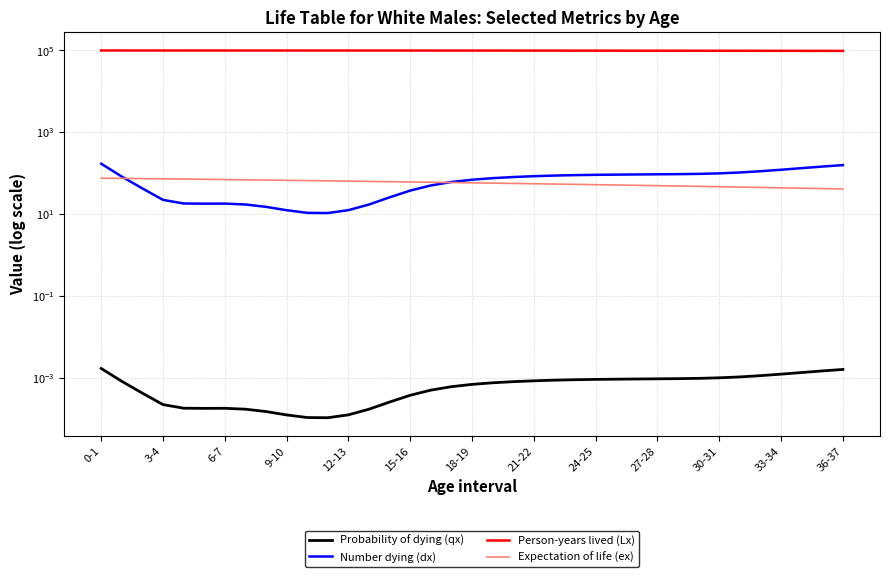

True or false: Person-years lived (Lx) and Probability of dying (qx) intersect in this chart.

False